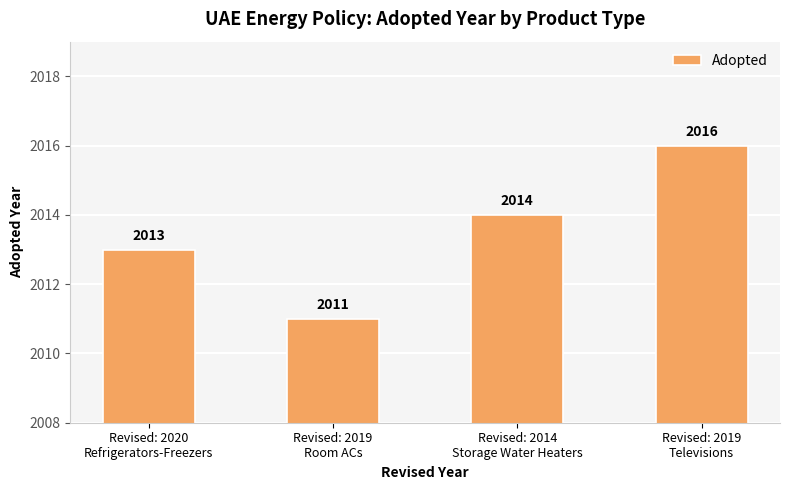

What is the value of the 1st bar from the left?

2013